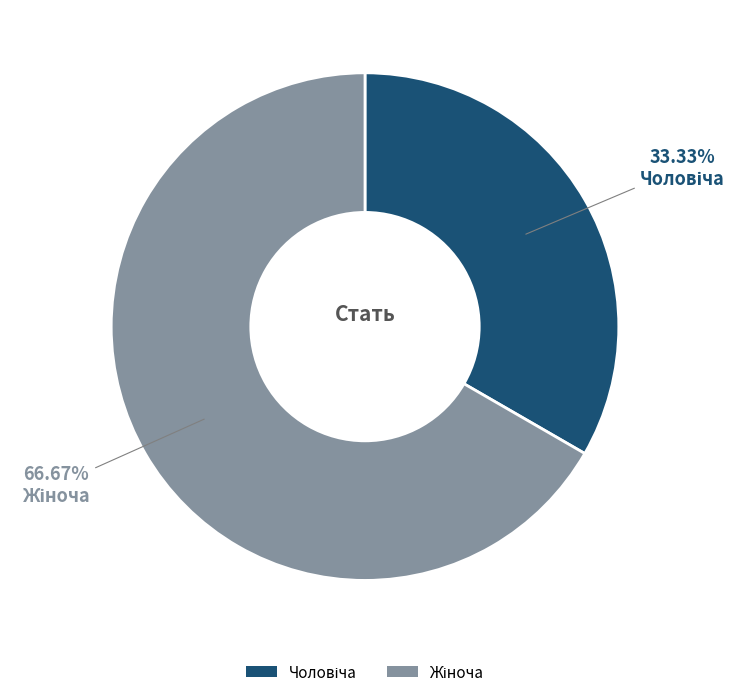

Is there a majority slice in this chart?

Yes